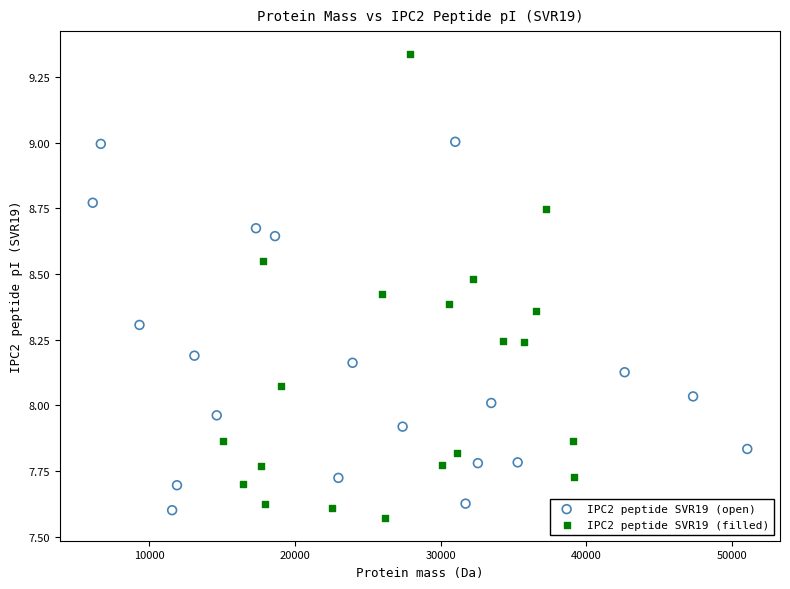

What are all the series names shown in the legend?

IPC2 peptide SVR19 (open), IPC2 peptide SVR19 (filled)